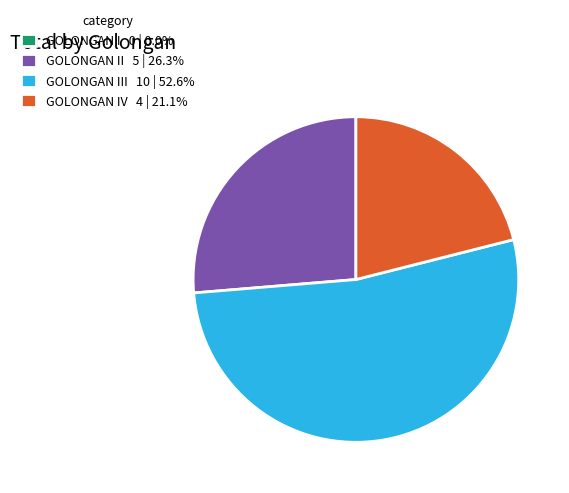

What is the ratio of the value at GOLONGAN IV 4 | 21.1% to the value at GOLONGAN II 5 | 26.3%?

0.8